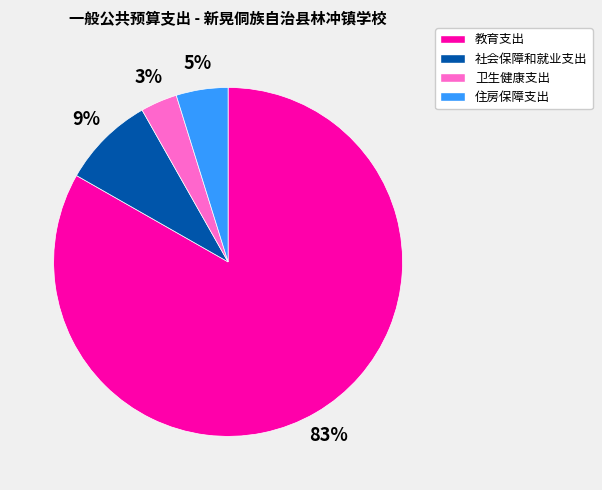

How many slices are in this pie chart?

4